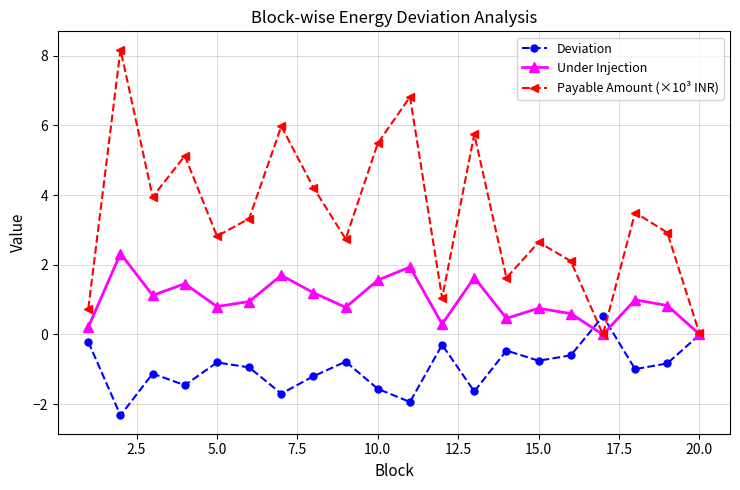

What is the minimum value shown in the chart?

-2.3